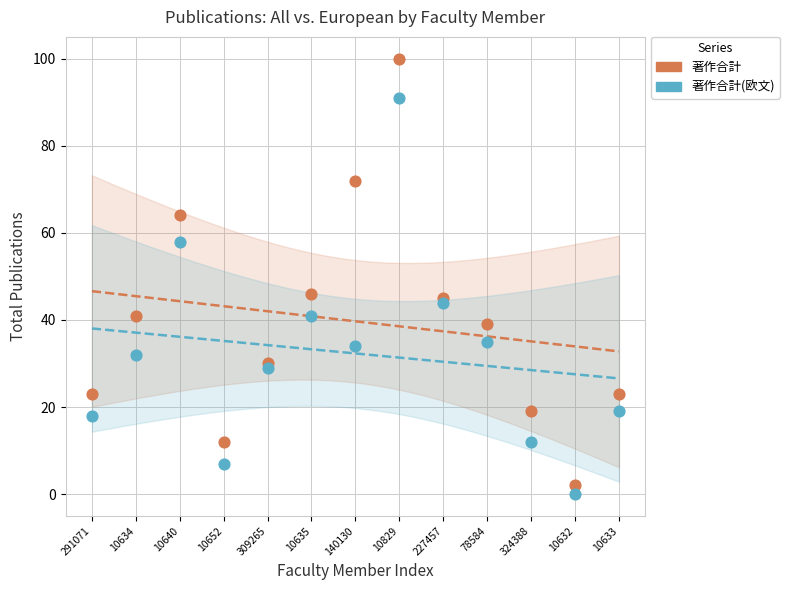

Which series has the largest Y range (max minus min)?

著作合計